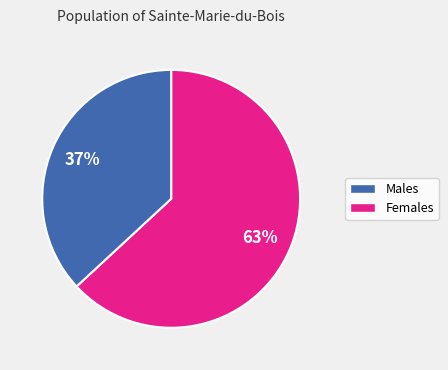

Does any single category account for the majority?

Yes